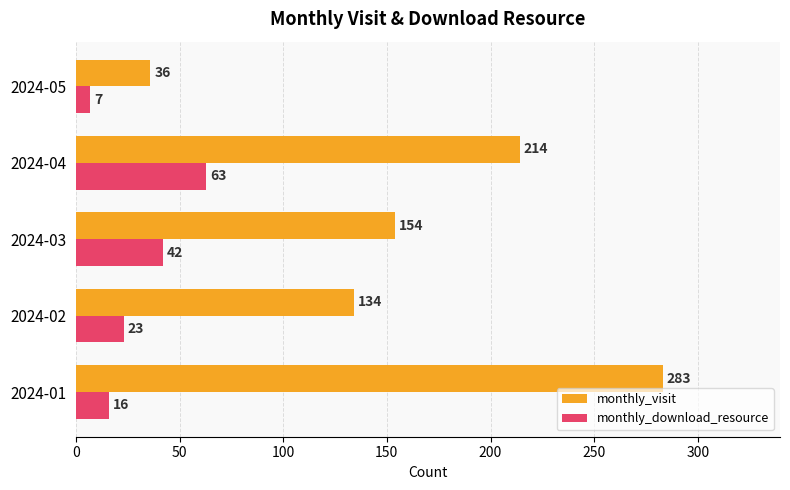

At 2024-04, list the series in order from largest to smallest.

monthly_visit, monthly_download_resource